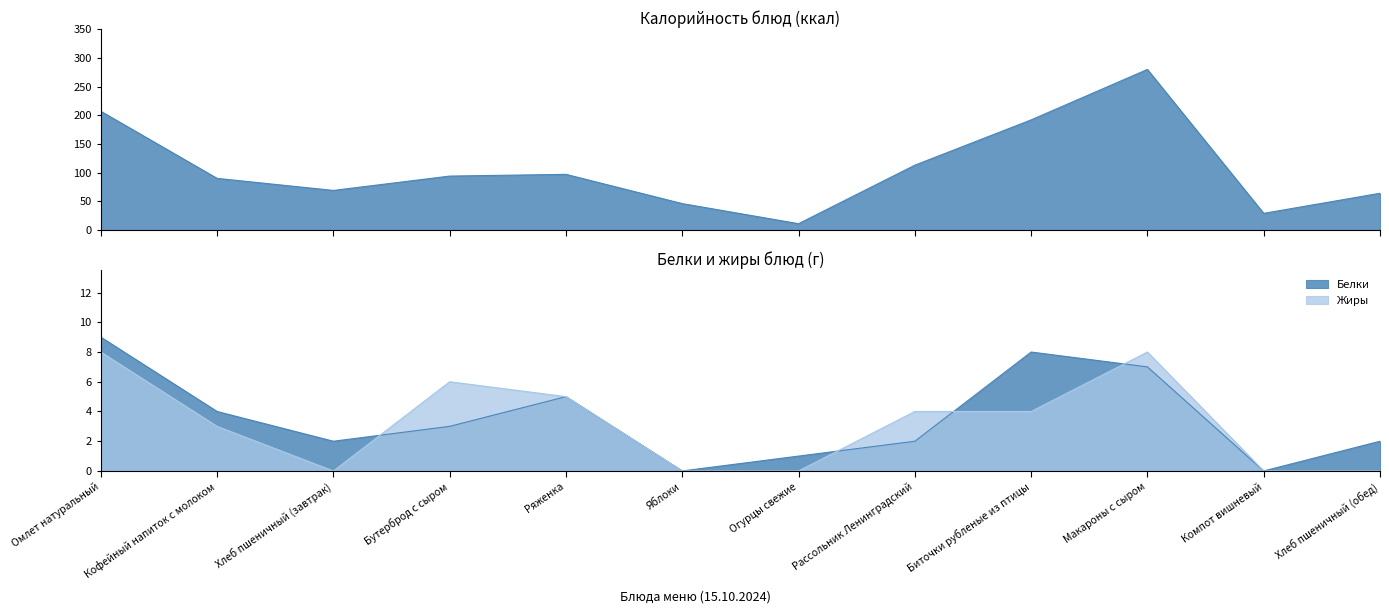

How many data points in Калорийность are less than 94?

6